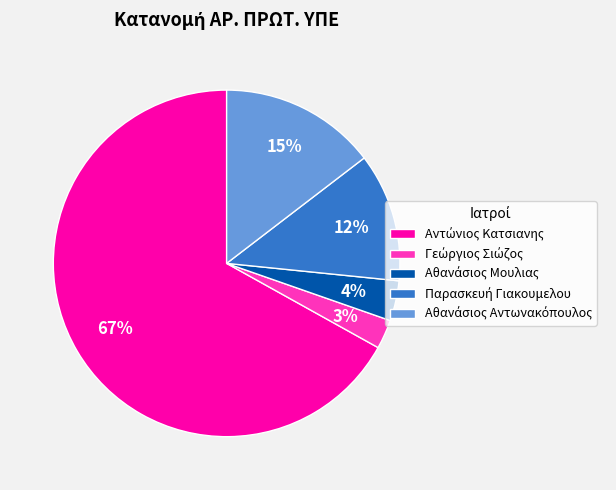

Is there any slice that represents more than half of the pie?

Yes